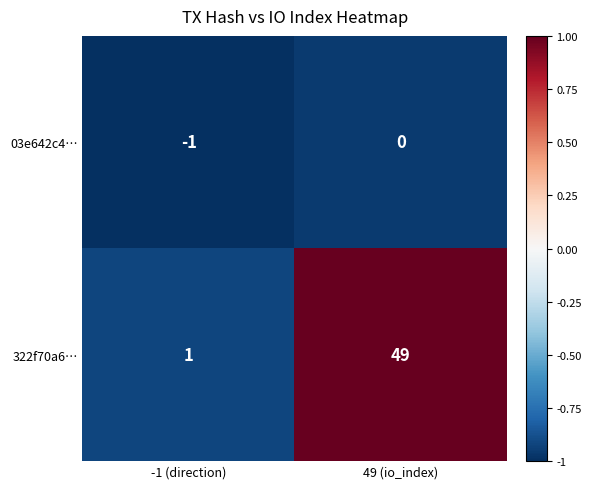

Reading left to right, extract all data points from this chart.

03e642c4…: -1	0
322f70a6…: 1	49